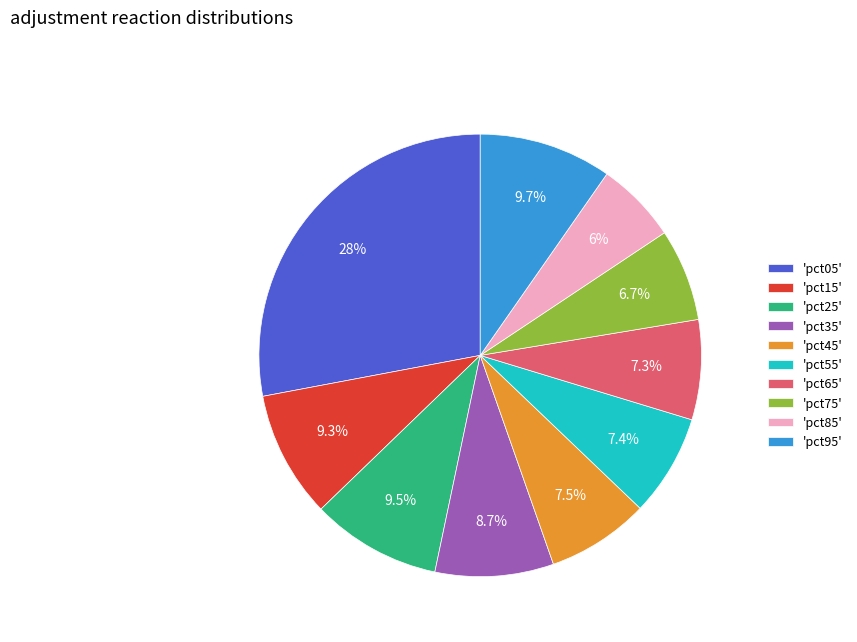

How much of the chart is everything except 'pct15'?

90.7%